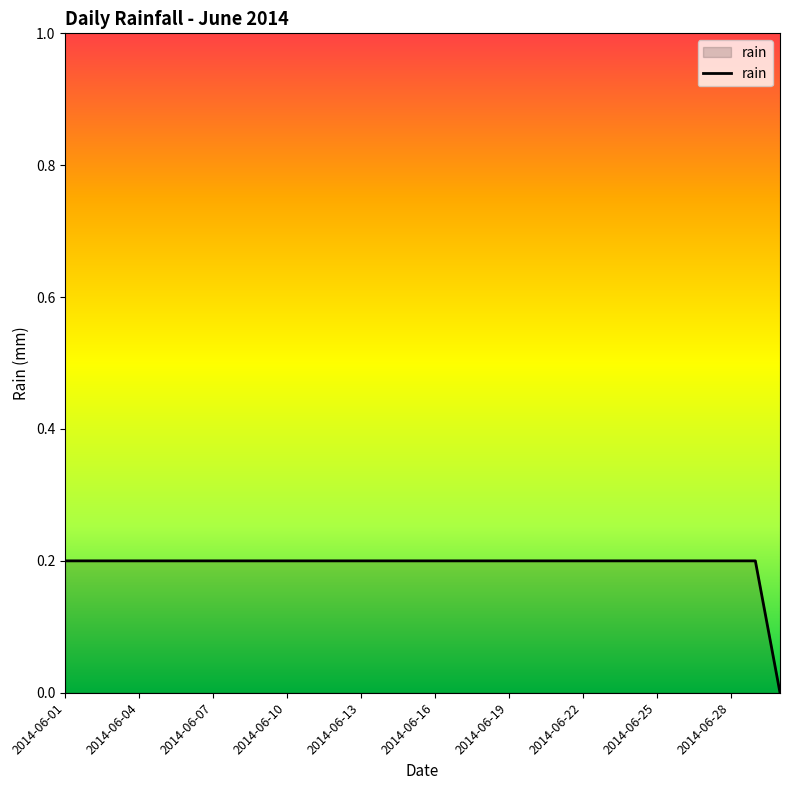

How many lines are shown in the chart?

1